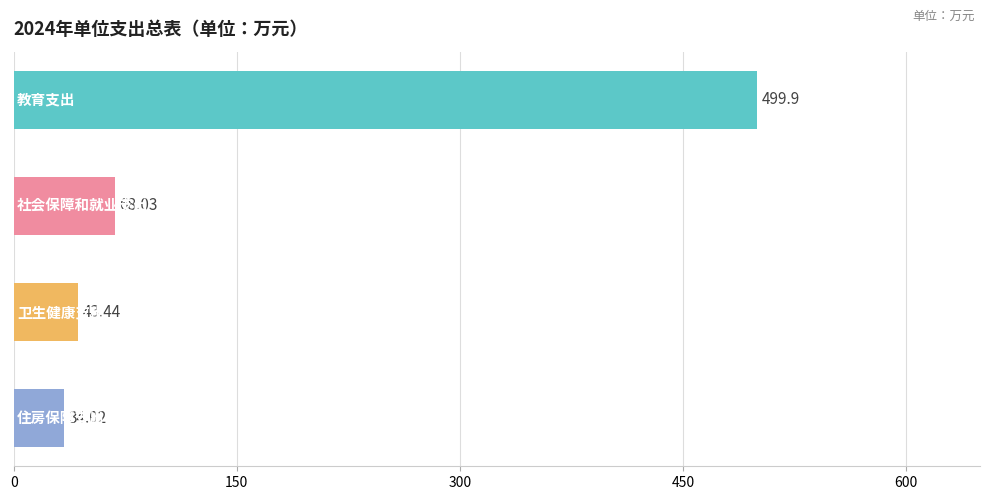

What is the sum of all values?

645.4